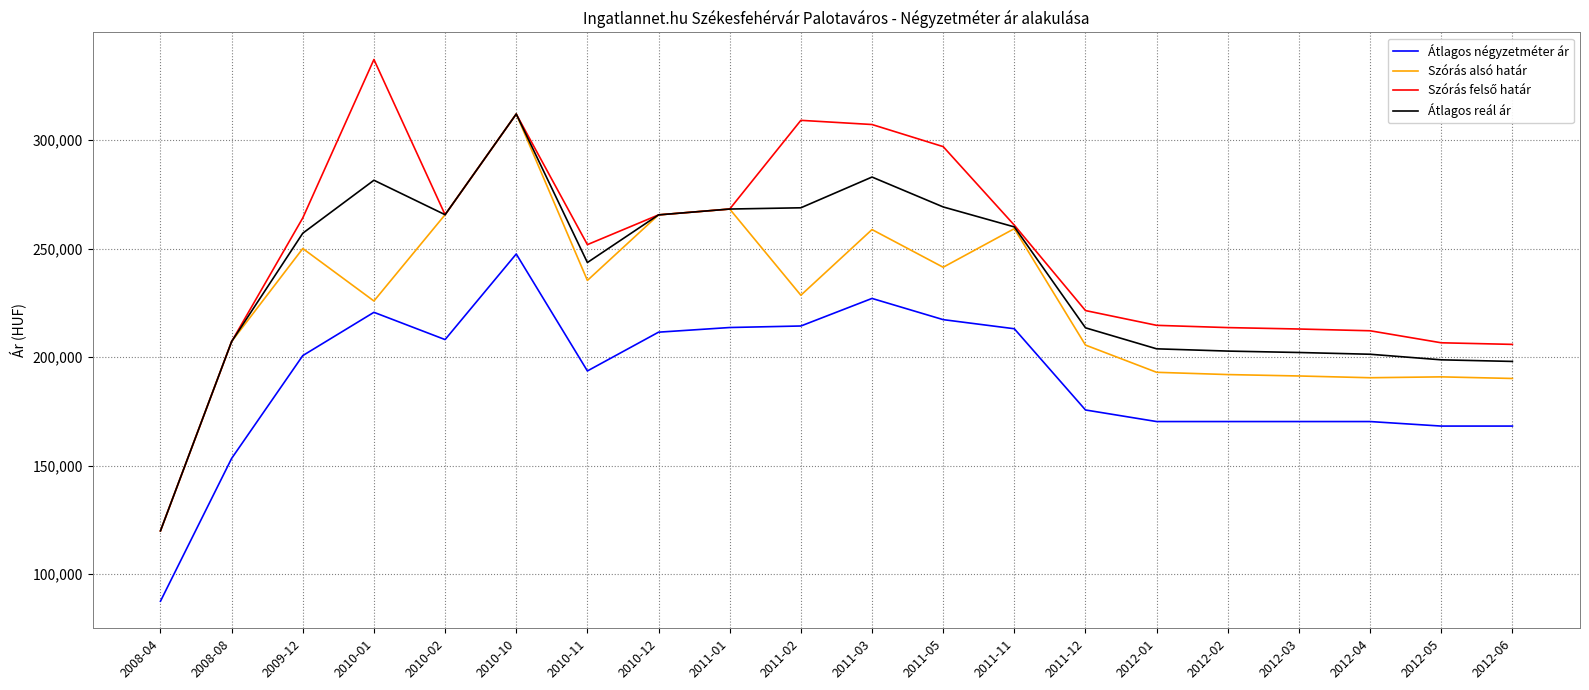

At which category does the chart reach its peak across all series?

2010-01